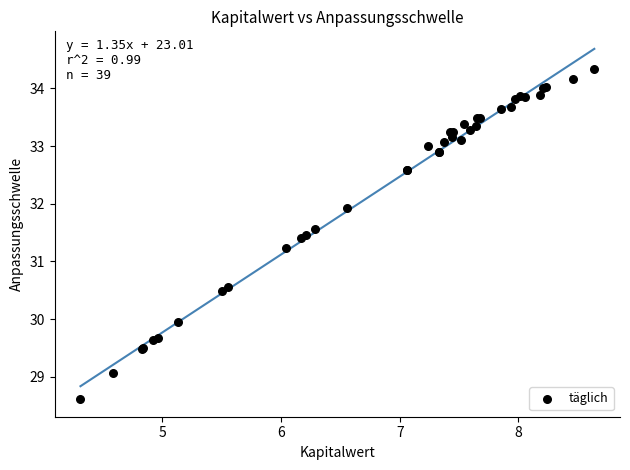

What Y value in the scatter plot is closest to 31?

31.2